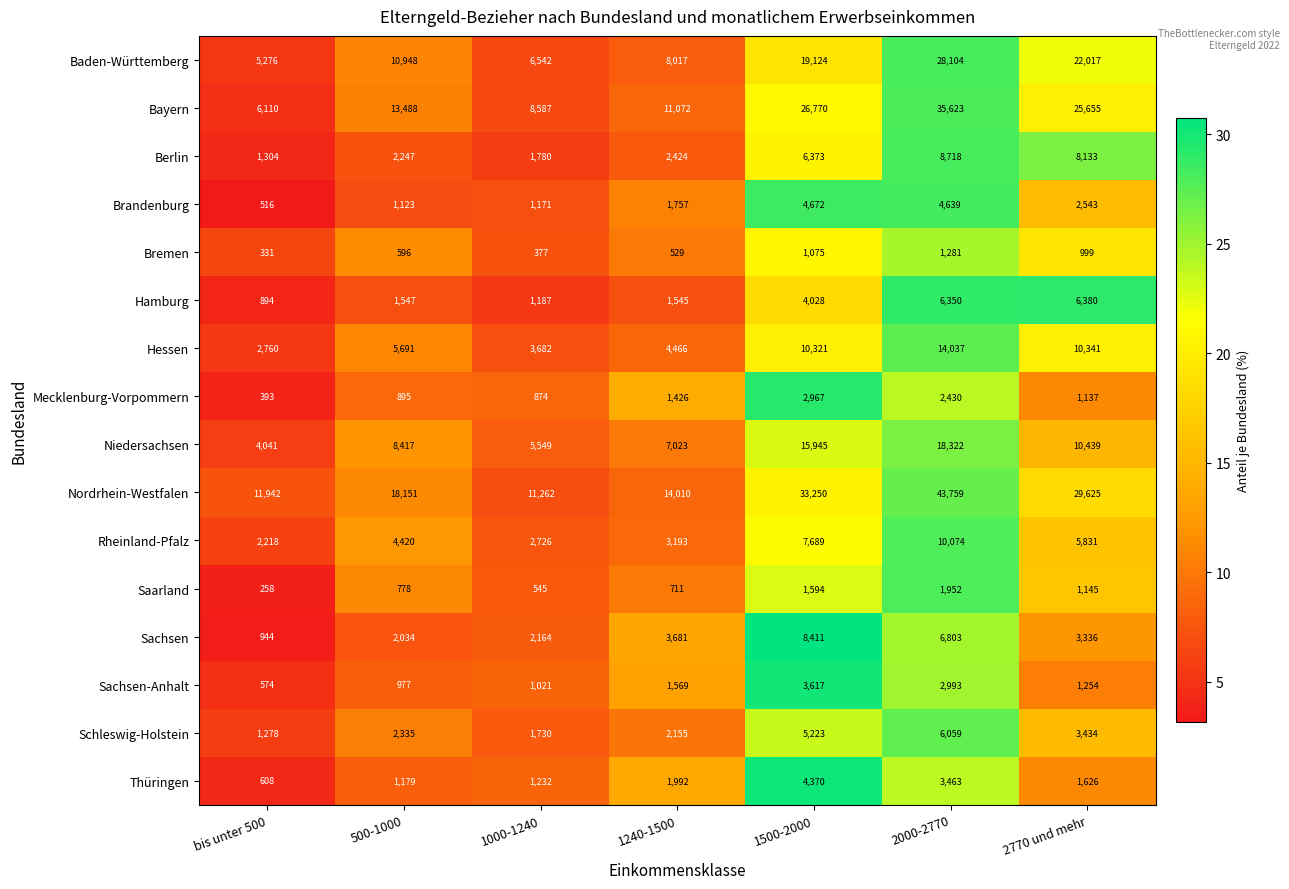

Which series has the largest total across all categories?

Nordrhein-Westfalen